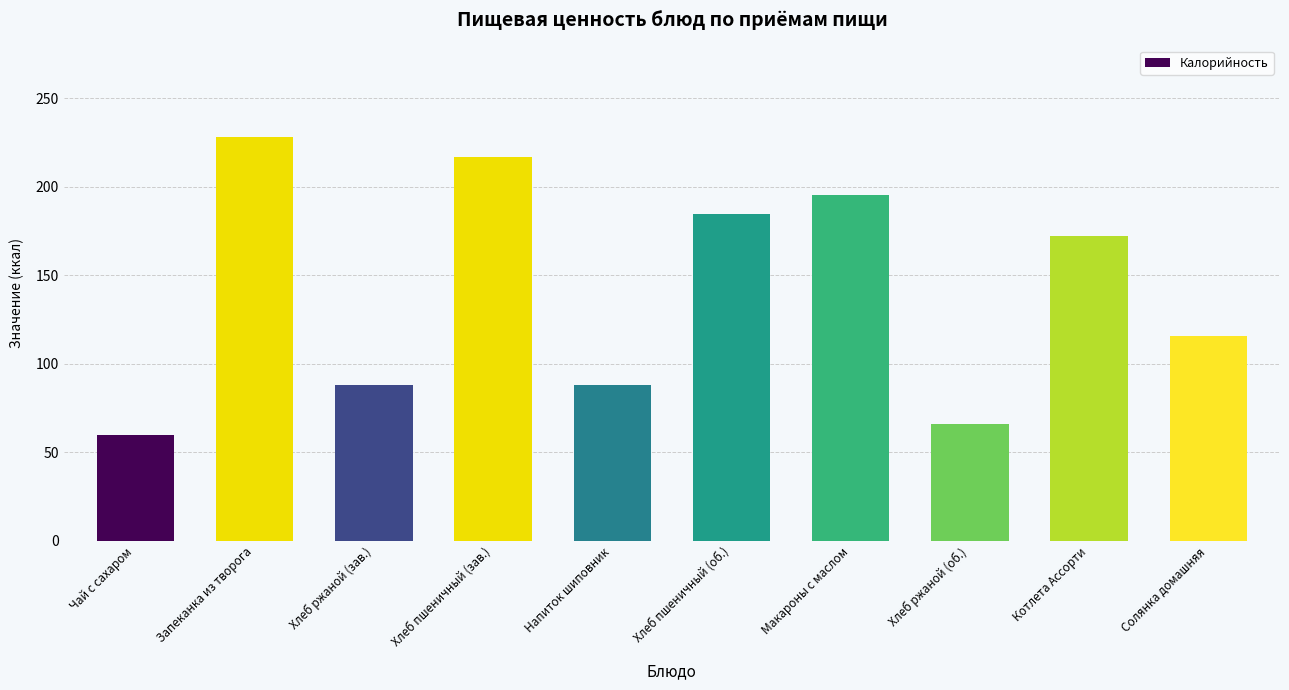

Between Макароны с маслом and Хлеб ржаной (об.), which is larger?

Макароны с маслом